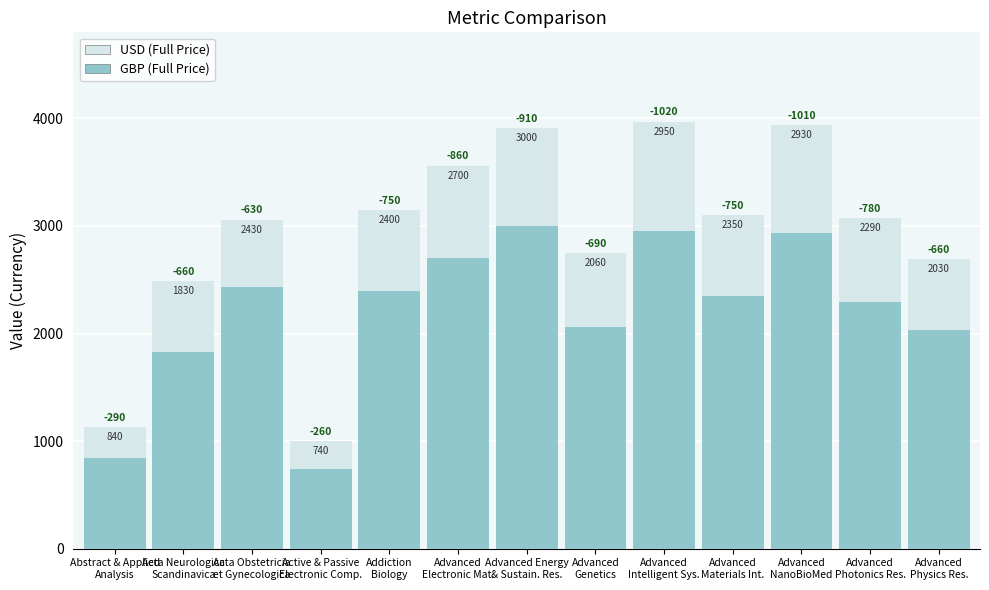

Reading right to left, transcribe all the data shown in this chart.

USD (Full Price): Advanced
Physics Res.=2690	Advanced
Photonics Res.=3070	Advanced
NanoBioMed=3940	Advanced
Materials Int.=3100	Advanced
Intelligent Sys.=3970	Advanced
Genetics=2750	Advanced Energy
& Sustain. Res.=3910	Advanced
Electronic Mat.=3560	Addiction
Biology=3150	Active & Passive
Electronic Comp.=1000	Acta Obstetricia
et Gynecologica=3060	Acta Neurologica
Scandinavica=2490	Abstract & Applied
Analysis=1130
GBP (Full Price): Advanced
Physics Res.=2030	Advanced
Photonics Res.=2290	Advanced
NanoBioMed=2930	Advanced
Materials Int.=2350	Advanced
Intelligent Sys.=2950	Advanced
Genetics=2060	Advanced Energy
& Sustain. Res.=3000	Advanced
Electronic Mat.=2700	Addiction
Biology=2400	Active & Passive
Electronic Comp.=740	Acta Obstetricia
et Gynecologica=2430	Acta Neurologica
Scandinavica=1830	Abstract & Applied
Analysis=840